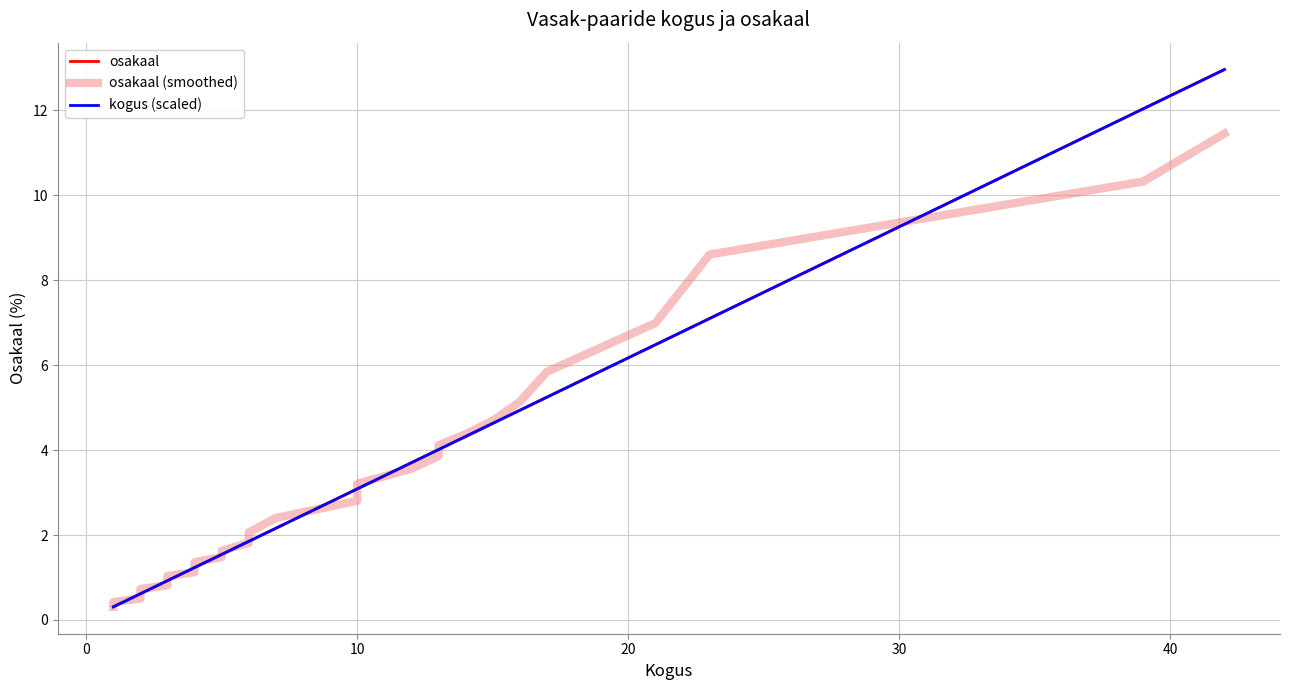

What is the difference between the maximum and minimum values in the osakaal series?

12.7